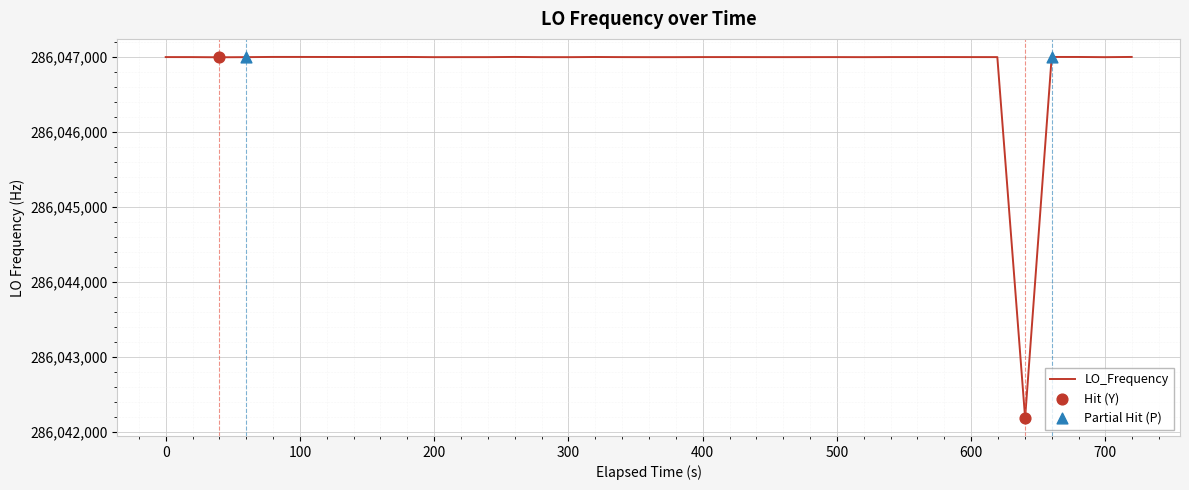

What is the maximum value shown in the chart?

286047001.1